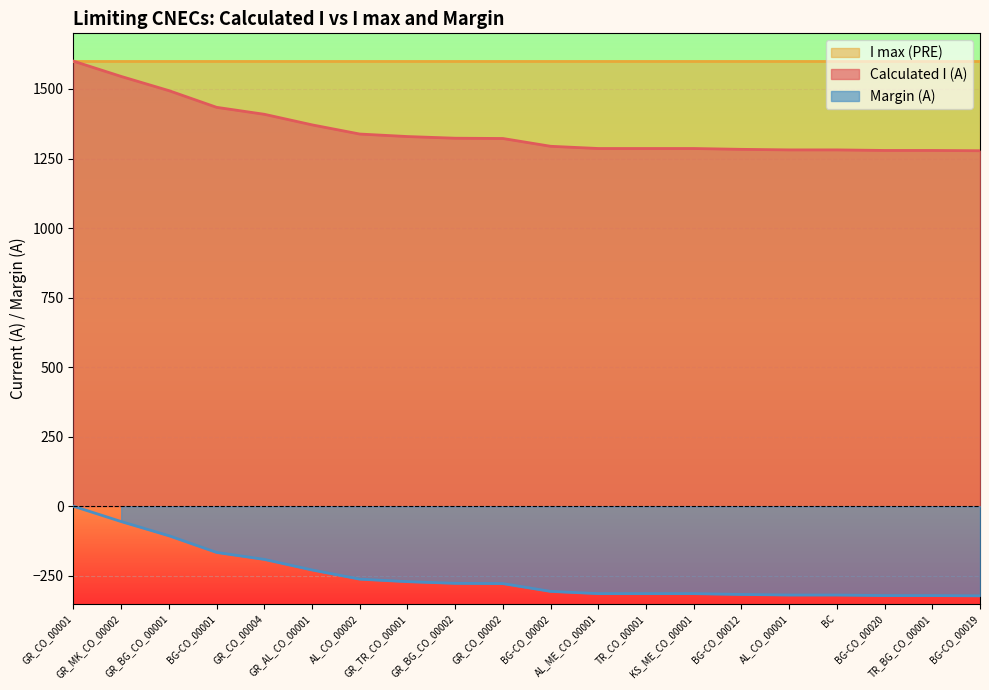

Is it true that Calculated I (A) equals 563 at BG-CO_00001?

False